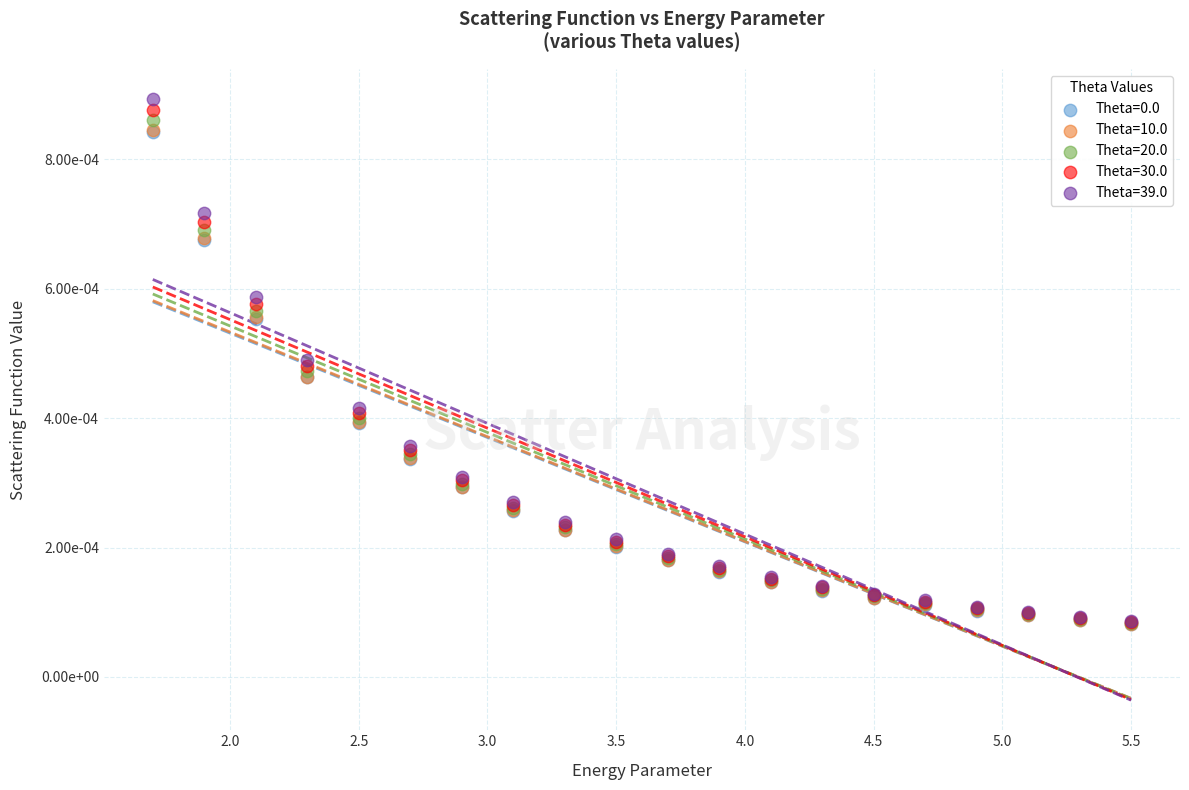

Which series reaches the maximum Y coordinate?

Theta=39.0